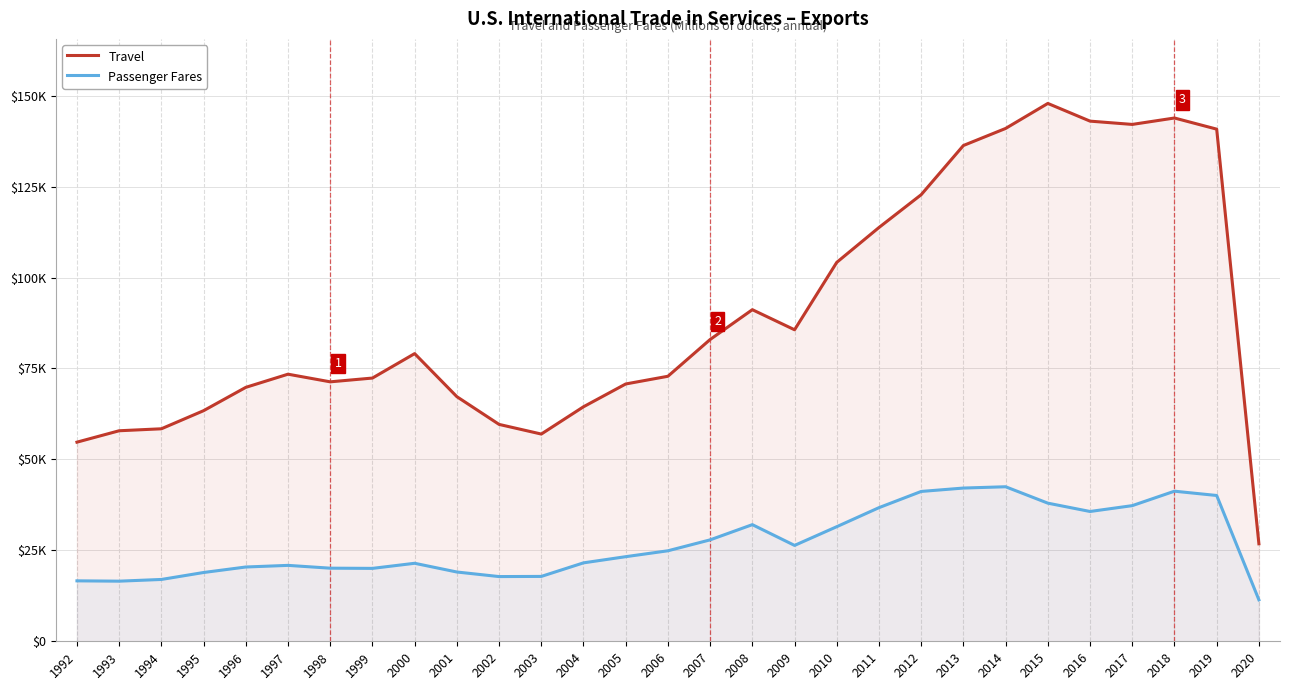

How many data points does each series have?

29